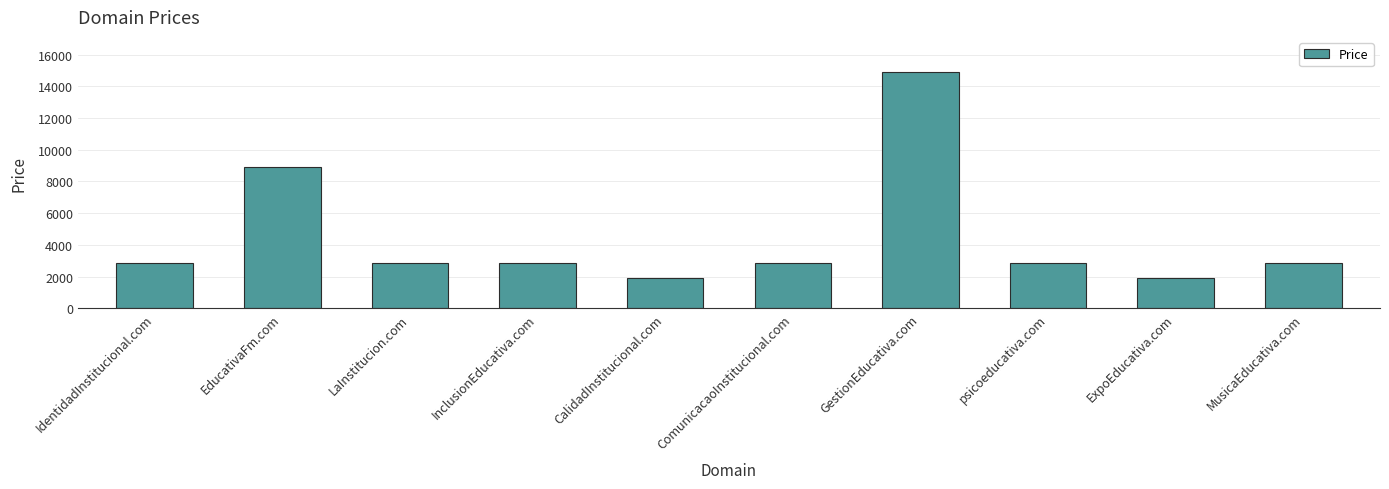

What position from the right is InclusionEducativa.com?

7